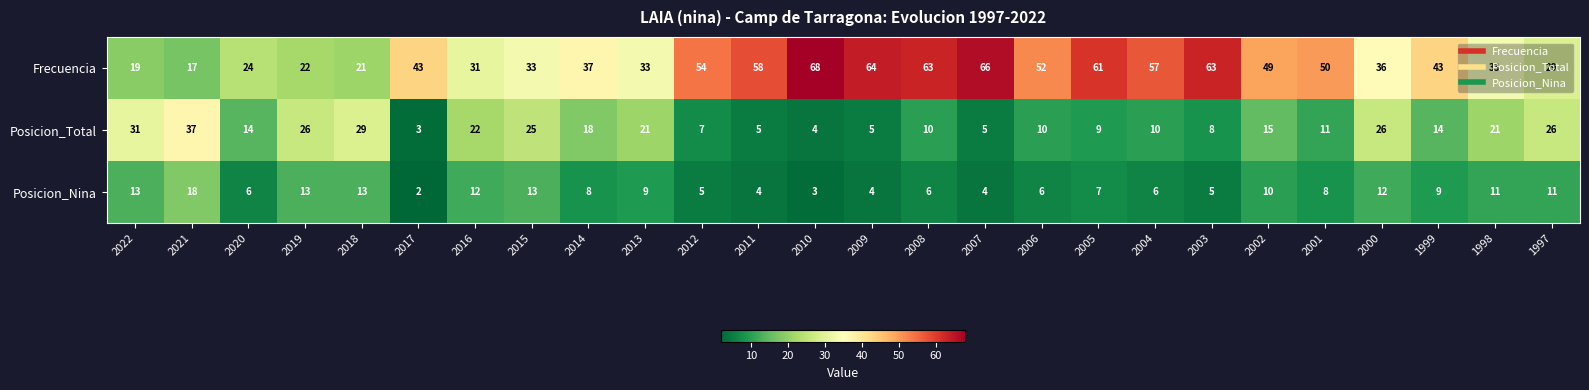

What is the spread (max minus min) of values at 2002?

39